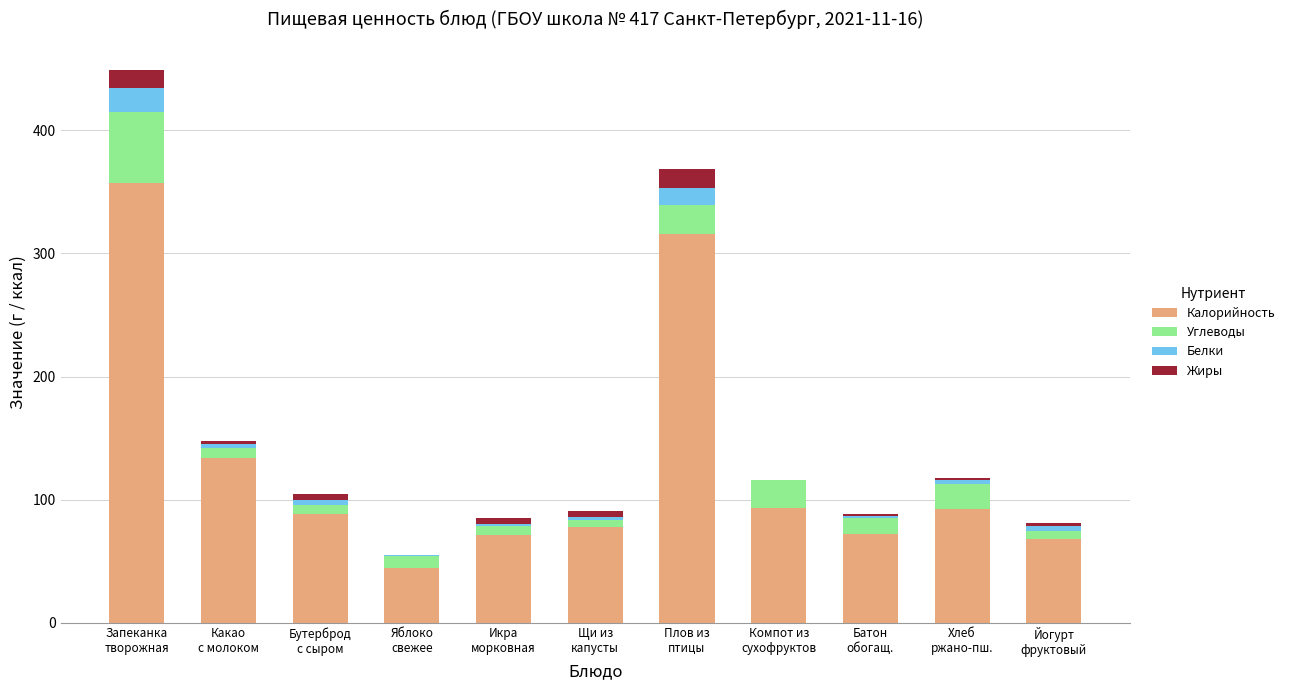

What is the highest value of the Калорийность series?

357.5